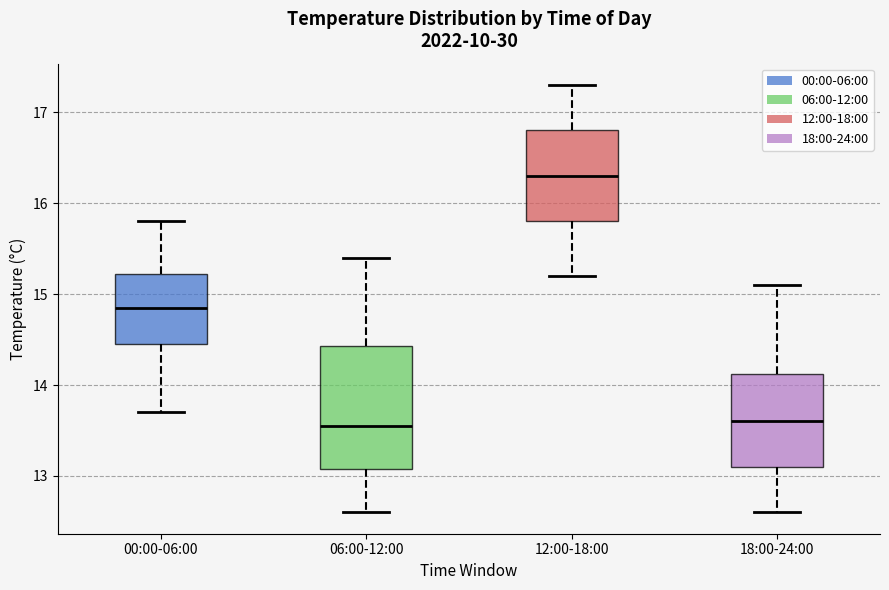

Reading left to right, transcribe this box plot: for each box, give where its median line is, the range the box spans, and where its two whiskers end, as read against the y-axis. The values are not printed on the chart, so give them approximately, as read against the axis.

00:00-06:00: median 14.9, box 14.5 to 15.2, whiskers 13.7 to 15.8
06:00-12:00: median 13.6, box 13.1 to 14.4, whiskers 12.6 to 15.4
12:00-18:00: median 16.3, box 15.8 to 16.8, whiskers 15.2 to 17.3
18:00-24:00: median 13.6, box 13.1 to 14.1, whiskers 12.6 to 15.1